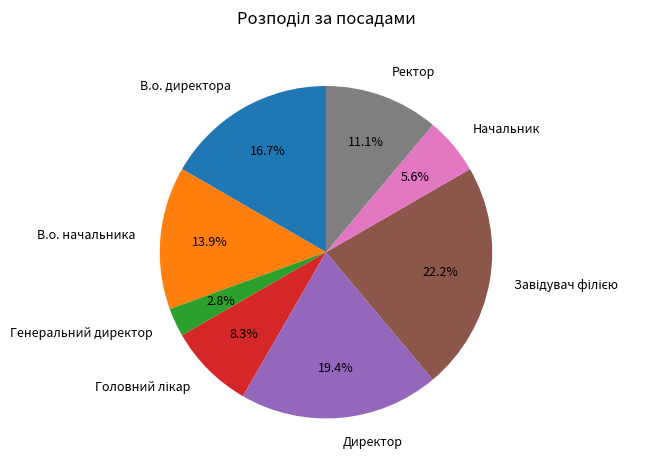

Is there any slice that represents more than half of the pie?

No